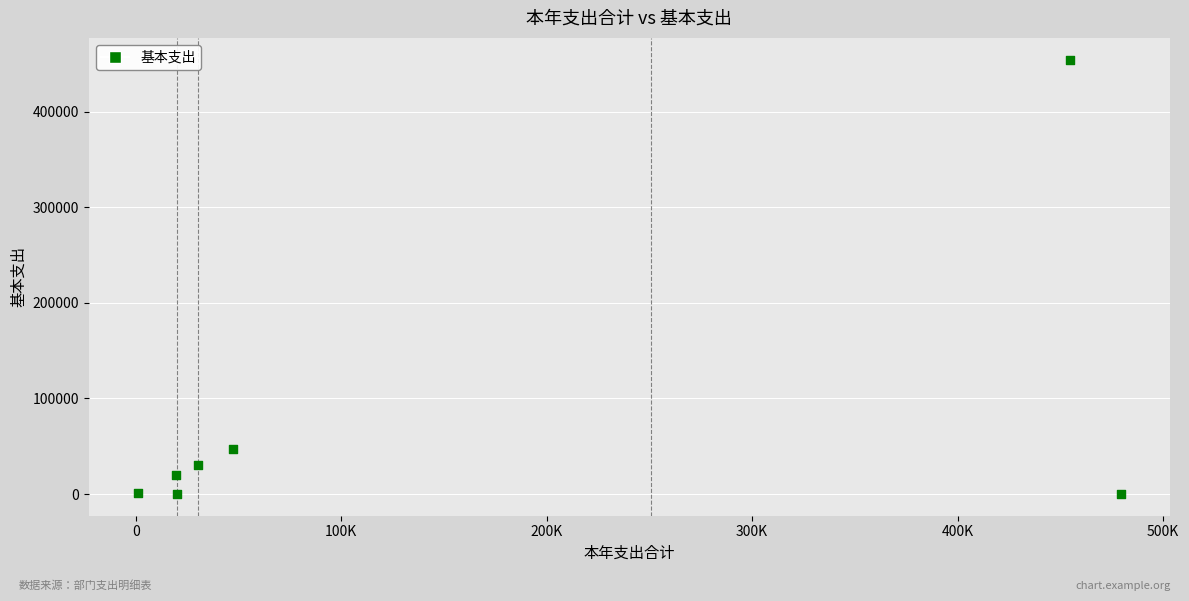

What is the average Y value?

78884.9